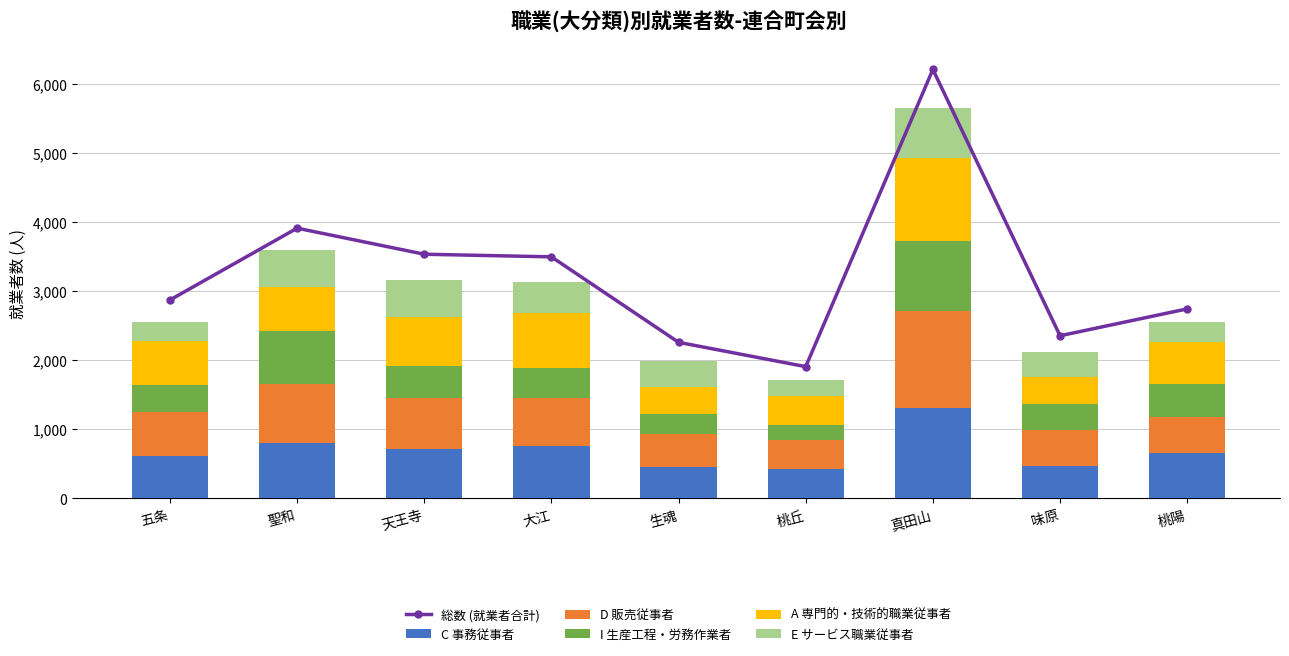

Is it true that I 生産工程・労務作業者 equals 475 at 桃陽?

True